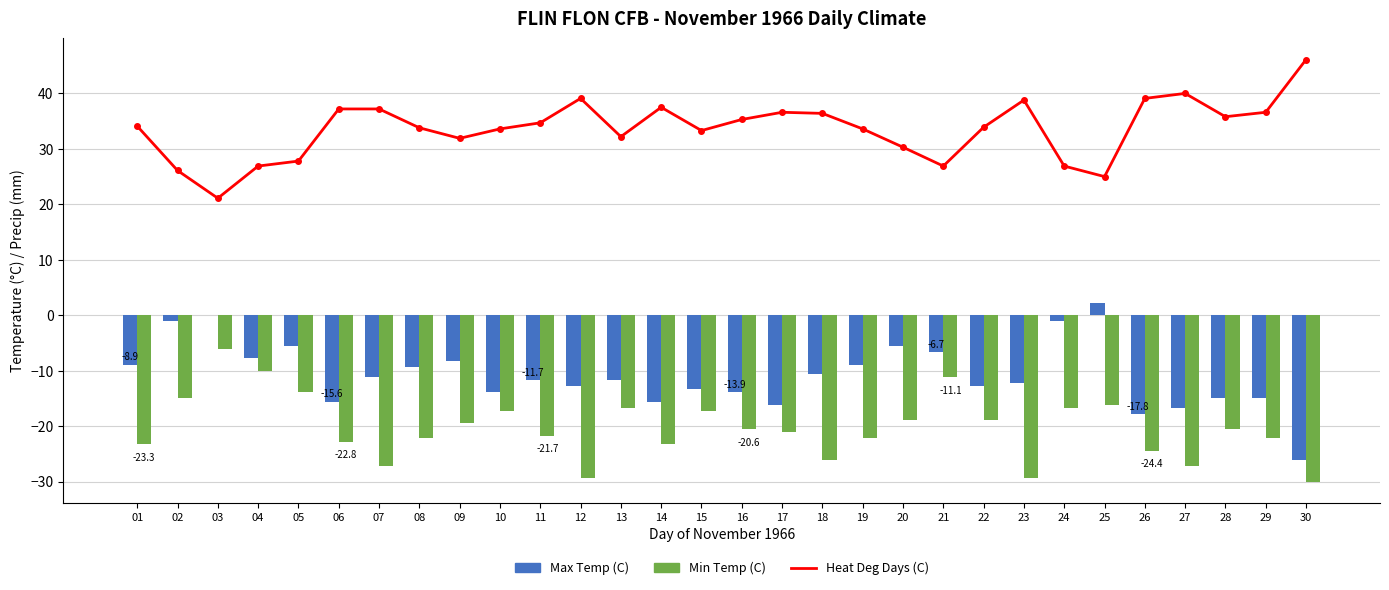

At 27, list the series in order from smallest to largest.

Min Temp (C), Max Temp (C), Heat Deg Days (C)